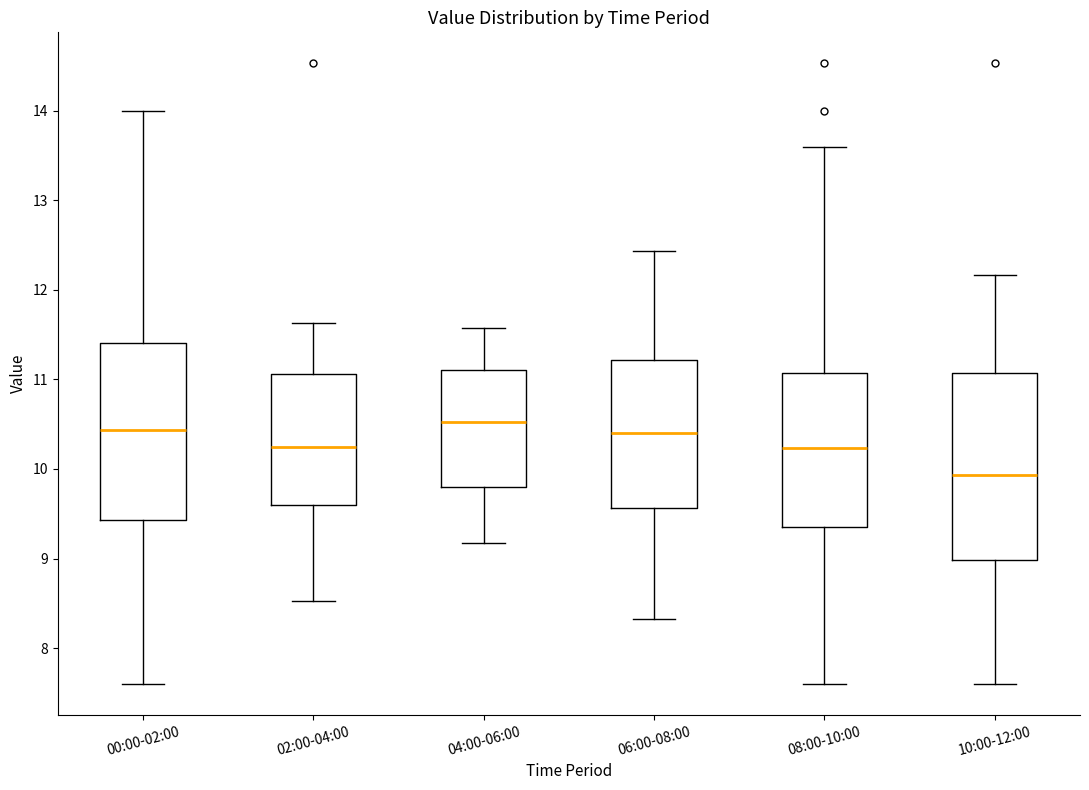

Reading left to right, transcribe this box plot: for each box, give where its median line is, the range the box spans, and where its two whiskers end, as read against the y-axis. The values are not printed on the chart, so give them approximately, as read against the axis.

00:00-02:00: median 10.4, box 9.4 to 11.4, whiskers 7.6 to 14.0
02:00-04:00: median 10.3, box 9.6 to 11.1, whiskers 8.5 to 11.6
04:00-06:00: median 10.5, box 9.8 to 11.1, whiskers 9.2 to 11.6
06:00-08:00: median 10.4, box 9.6 to 11.2, whiskers 8.3 to 12.4
08:00-10:00: median 10.2, box 9.3 to 11.1, whiskers 7.6 to 13.6
10:00-12:00: median 9.9, box 9.0 to 11.1, whiskers 7.6 to 12.2